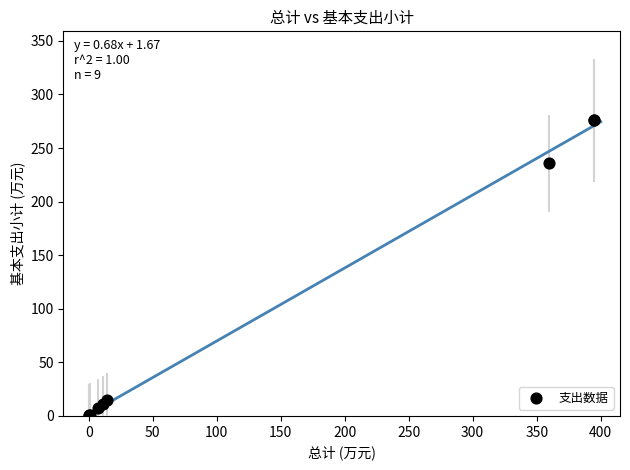

What Y value in the scatter plot is closest to 138?

235.9